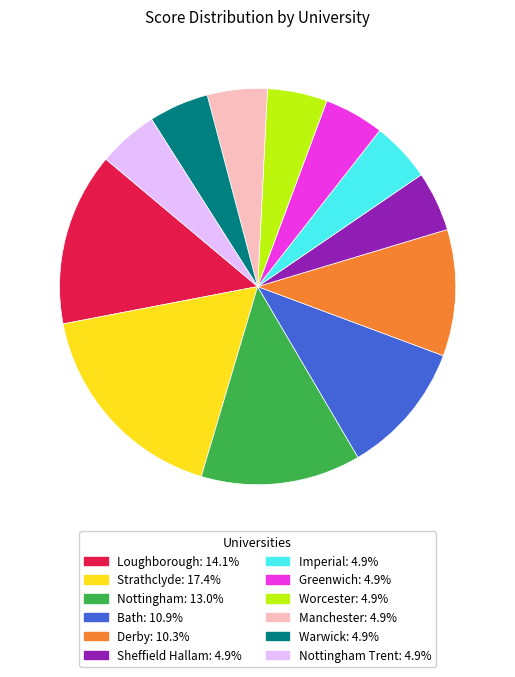

Is there a majority slice in this chart?

No